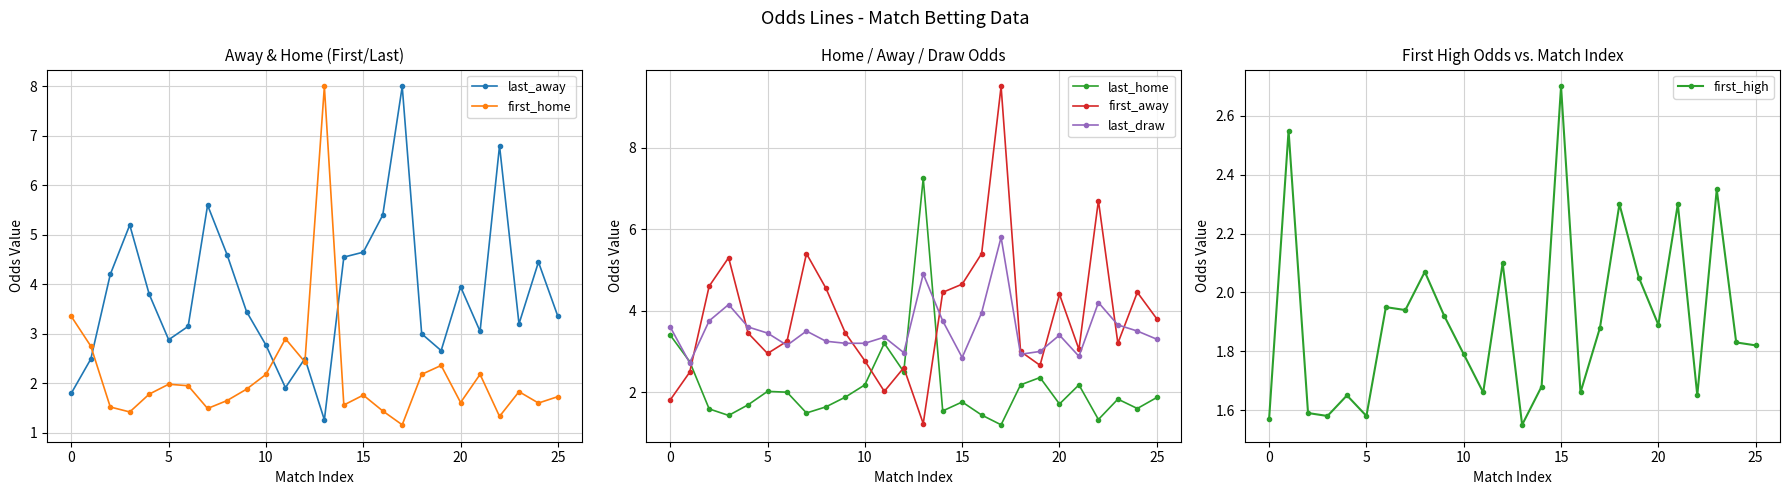

Reading left to right, transcribe all the data shown in this chart.

last_away: 1.8	2.5	4.2	5.2	3.8	2.9	3.1	5.6	4.6	3.5	2.8	1.9	2.5	1.3	4.5	4.7	5.4	8.0	3.0	2.7	4.0	3.0	6.8	3.2	4.5	3.4
first_home: 3.4	2.8	1.5	1.4	1.8	2.0	1.9	1.5	1.6	1.9	2.2	2.9	2.4	8.0	1.6	1.8	1.4	1.2	2.2	2.4	1.6	2.2	1.3	1.8	1.6	1.7
last_home: 3.4	2.8	1.6	1.4	1.7	2.0	2.0	1.5	1.6	1.9	2.2	3.2	2.5	7.2	1.5	1.8	1.4	1.2	2.2	2.4	1.7	2.2	1.3	1.8	1.6	1.9
first_away: 1.8	2.5	4.6	5.3	3.5	3.0	3.2	5.4	4.5	3.5	2.8	2.0	2.6	1.2	4.5	4.7	5.4	9.5	3.0	2.7	4.4	3.0	6.7	3.2	4.5	3.8
last_draw: 3.6	2.7	3.8	4.2	3.6	3.5	3.1	3.5	3.2	3.2	3.2	3.4	3.0	4.9	3.8	2.9	4.0	5.8	2.9	3.0	3.4	2.9	4.2	3.6	3.5	3.3
first_high: 1.6	2.5	1.6	1.6	1.6	1.6	1.9	1.9	2.1	1.9	1.8	1.7	2.1	1.6	1.7	2.7	1.7	1.9	2.3	2.0	1.9	2.3	1.6	2.4	1.8	1.8